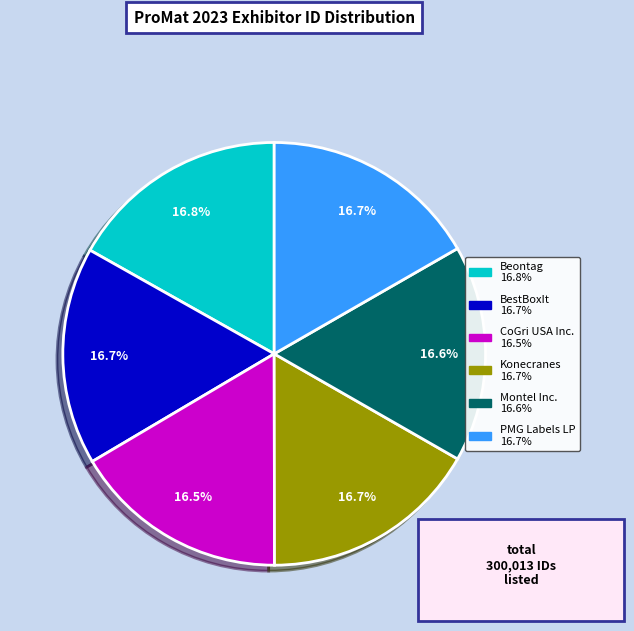

Is Konecranes the majority of the pie?

No